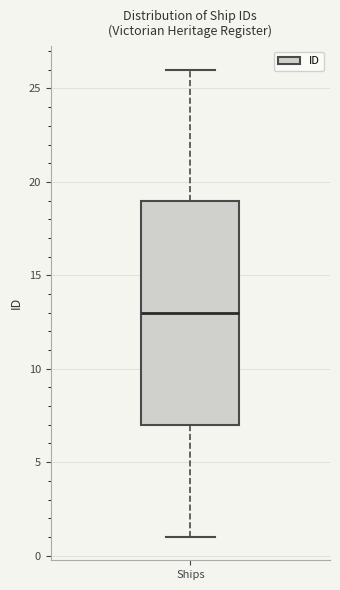

Transcribe this box plot: give where the median line is, the range the box spans, and where the two whiskers end, as read against the y-axis. The values are not printed on the chart, so give them approximately, as read against the axis.

median 13, box 7 to 19, whiskers 1 to 26